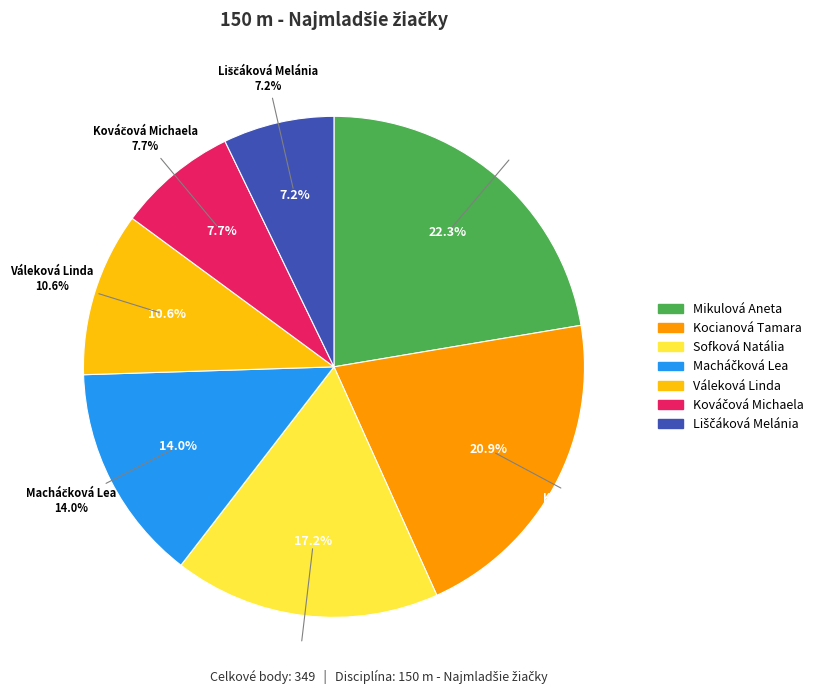

To the nearest percent, what is the average slice percentage?

14%